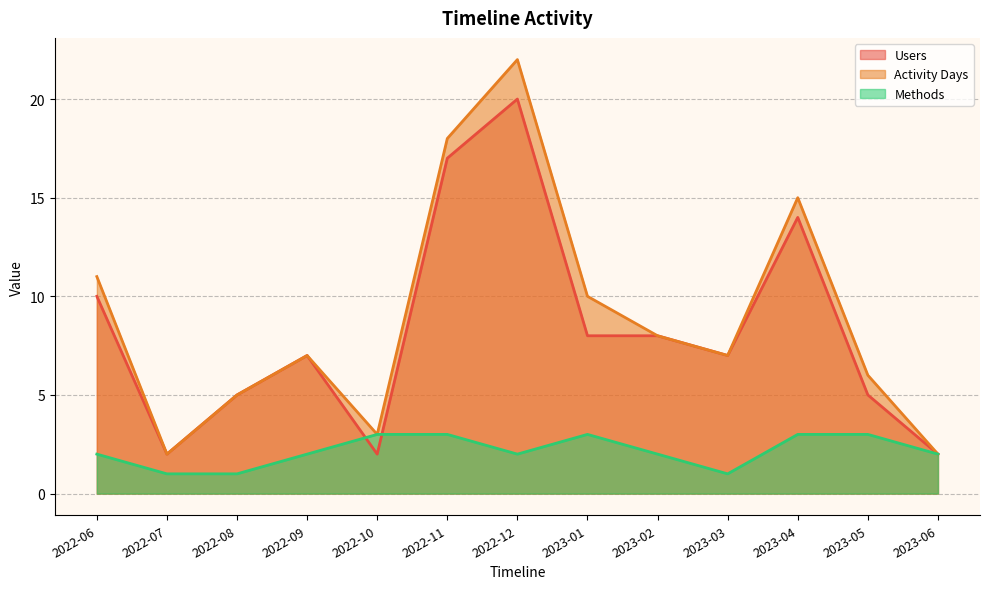

What is the sum of all Methods values?

28